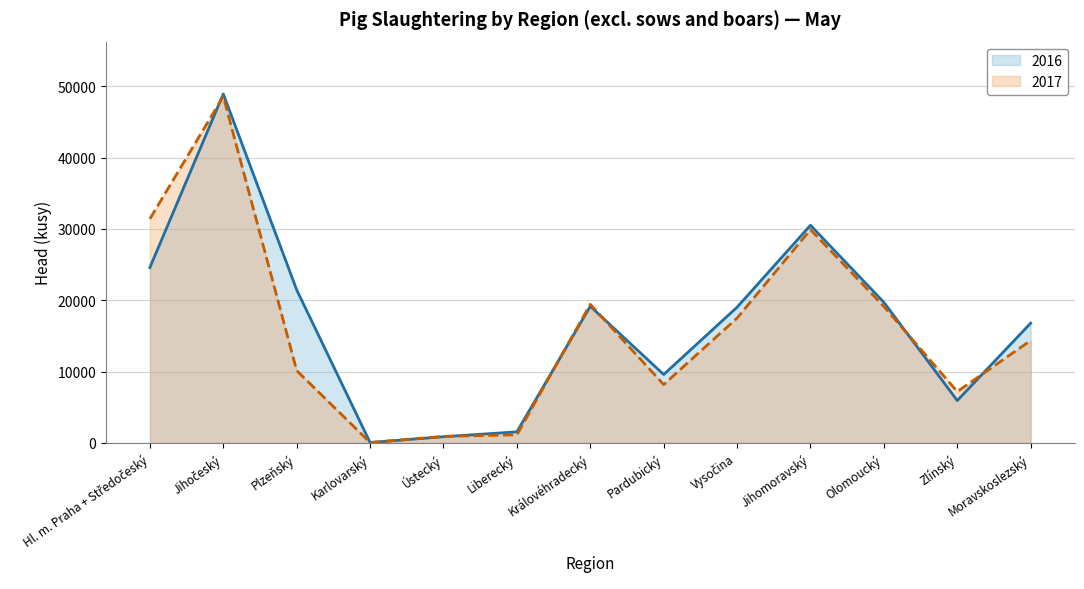

Which category has the lowest value in the 2017 series?

Karlovarský